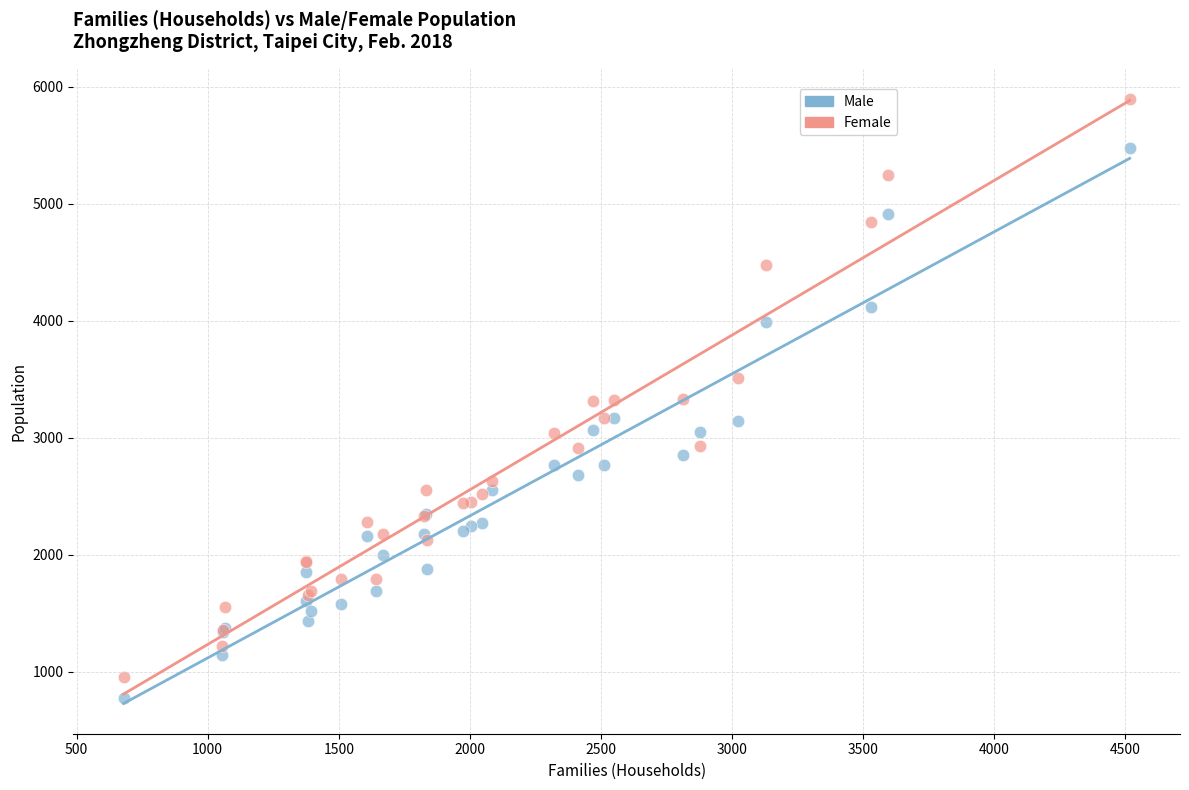

Which series contains the highest Y value?

Female